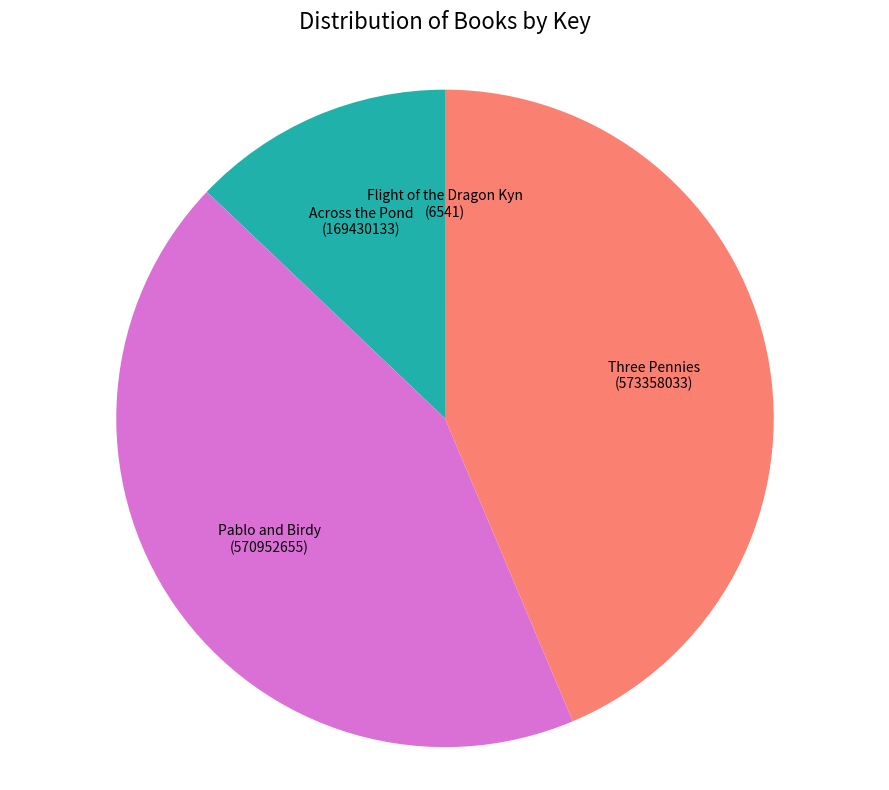

Is it true that Across the Pond is 13% of the pie?

True